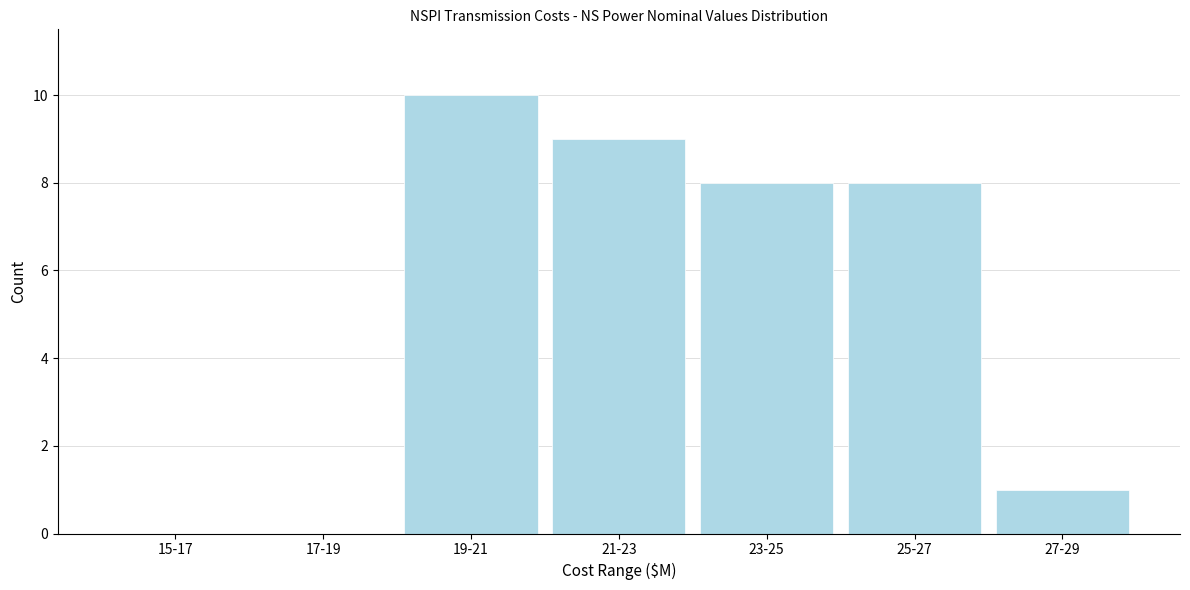

Reading left to right, extract all data points from this chart.

15-17=0	17-19=0	19-21=10	21-23=9	23-25=8	25-27=8	27-29=1